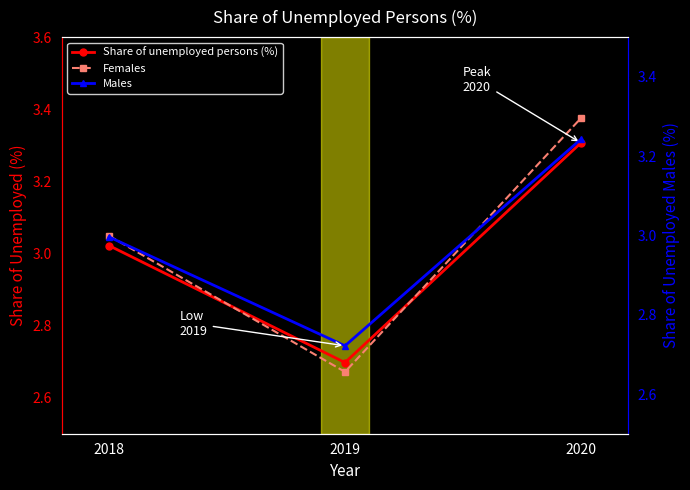

Which series has the largest range (max minus min)?

Females